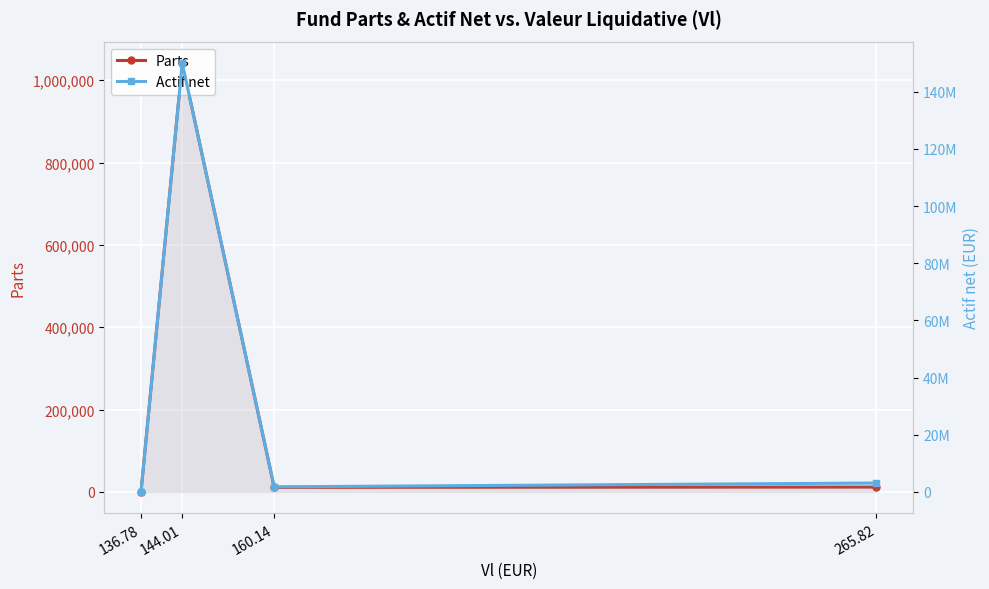

At which category does the chart reach its peak across all series?

144.01